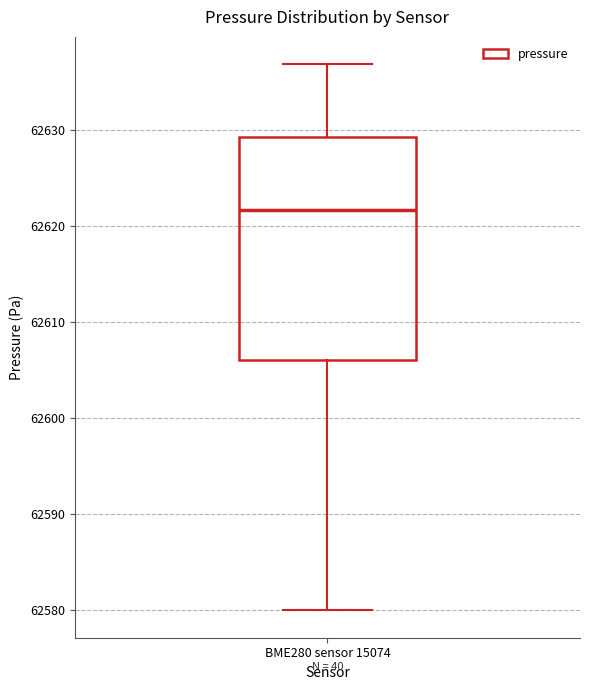

Read this box plot against the y-axis: the position of the median line, the range covered by the box, and the ends of both whiskers. The values are not printed on the chart, so give them approximately, as read against the axis.

median 62622, box 62606 to 62629, whiskers 62580 to 62637